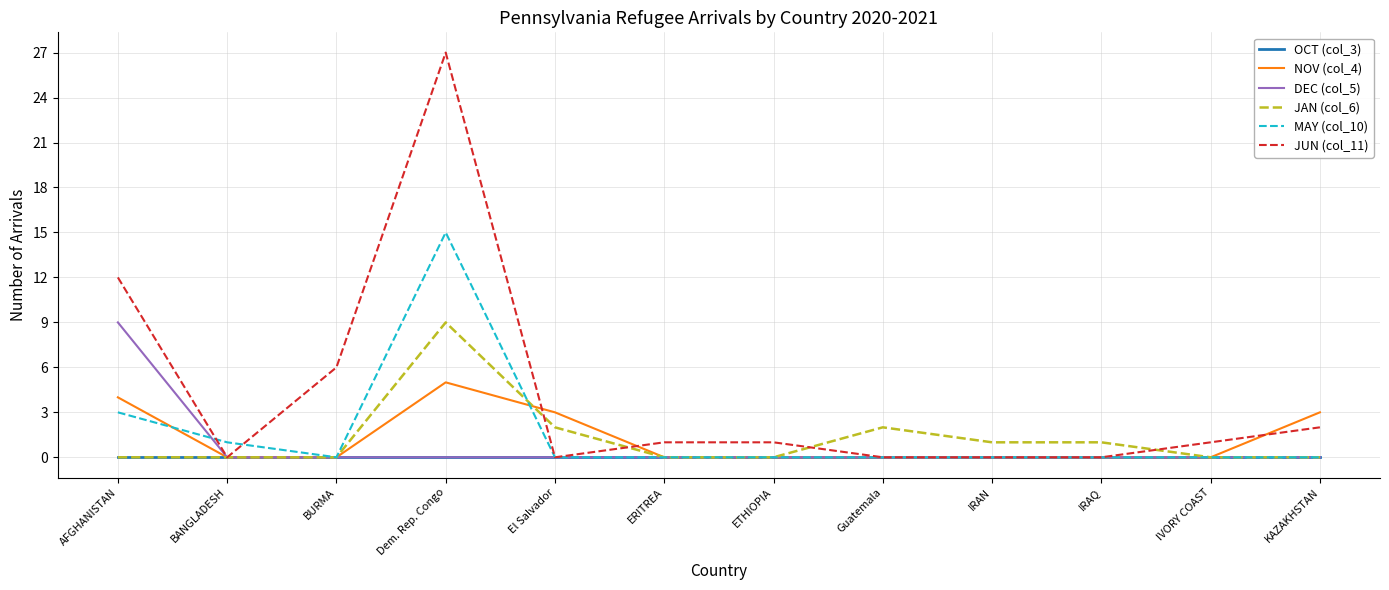

The JUN (col_11) series shows -17 at Guatemala. True or false?

False